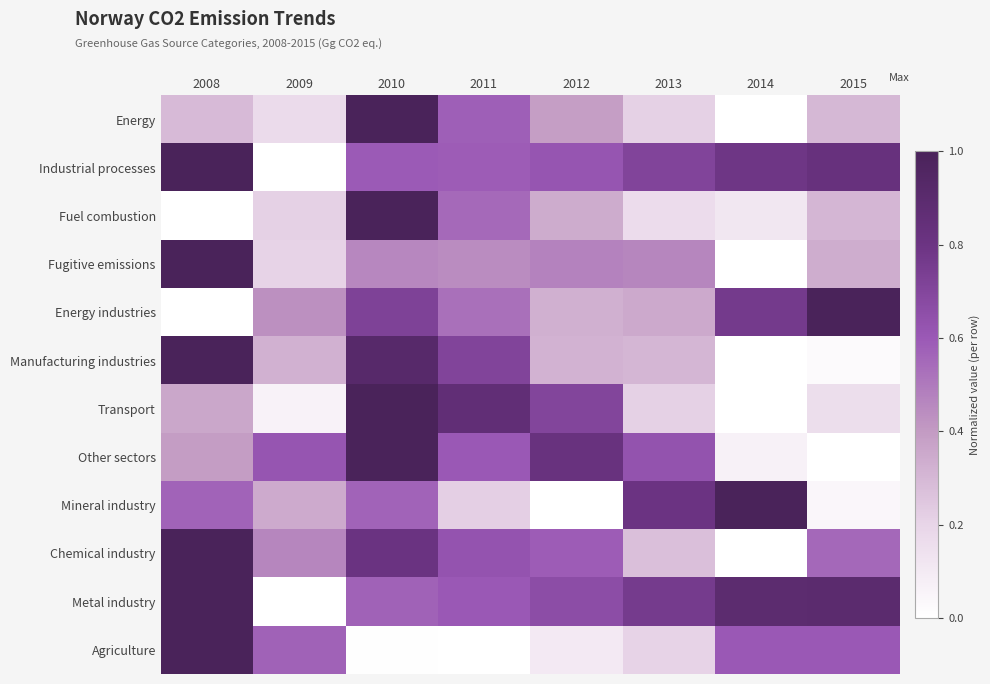

List the series in order of their peak value, highest first.

Energy, Industrial processes, Fuel combustion, Fugitive emissions, Energy industries, Manufacturing industries, Transport, Other sectors, Mineral industry, Chemical industry, Metal industry, Agriculture